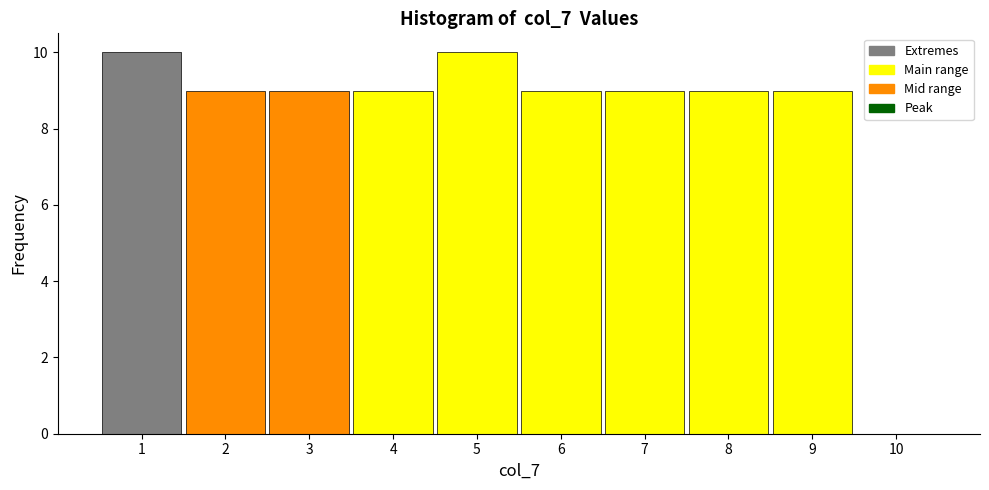

Reading left to right, list every bar in this chart as the range it spans on the x-axis followed by its height. The values are not printed on the chart, so give them approximately, as read against the axis.

0.5 to 1.5: 10
1.5 to 2.5: 9
2.5 to 3.5: 9
3.5 to 4.5: 9
4.5 to 5.5: 10
5.5 to 6.5: 9
6.5 to 7.5: 9
7.5 to 8.5: 9
8.5 to 9.5: 9
9.5 to 10.5: 0